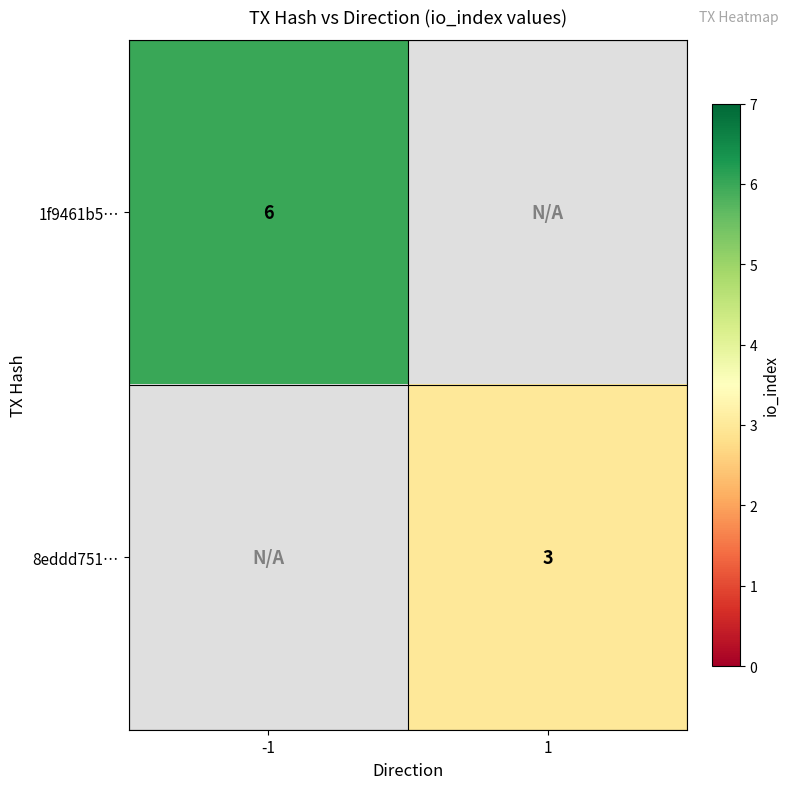

What is the greatest value displayed?

6